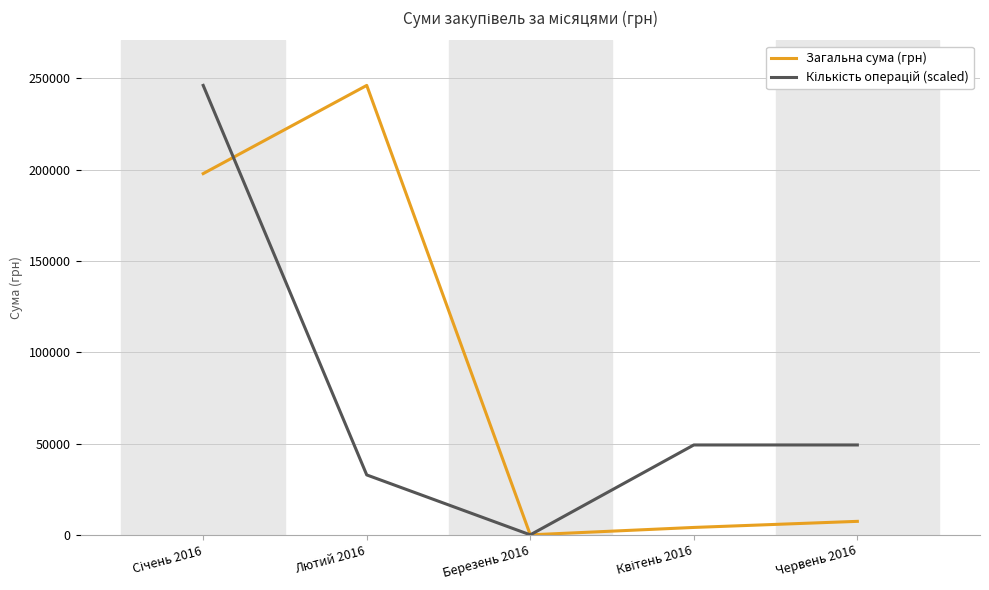

Which series has the largest total across all categories?

Загальна сума (грн)